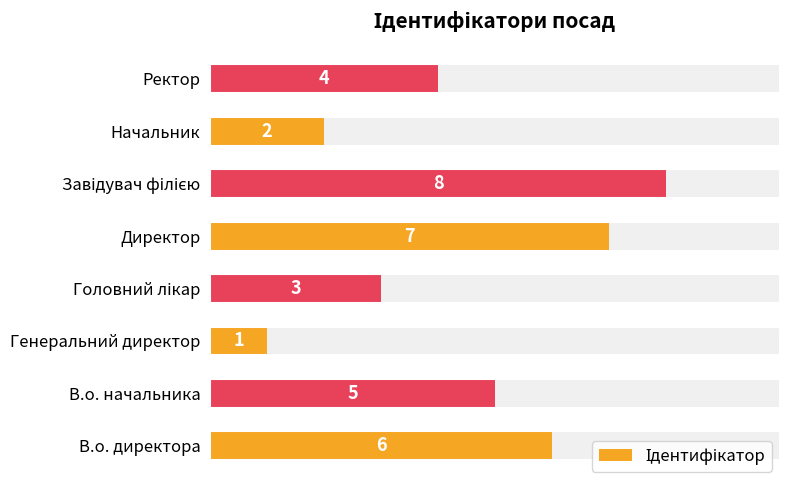

Count the number of values greater than 5.

3